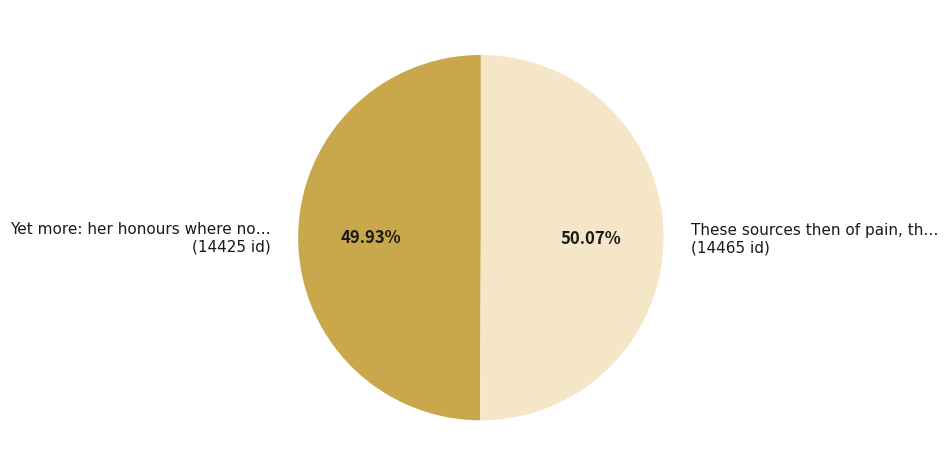

Combined, do Yet more: her honours where no… (14425 id) and These sources then of pain, th… (14465 id) account for over 50%?

Yes